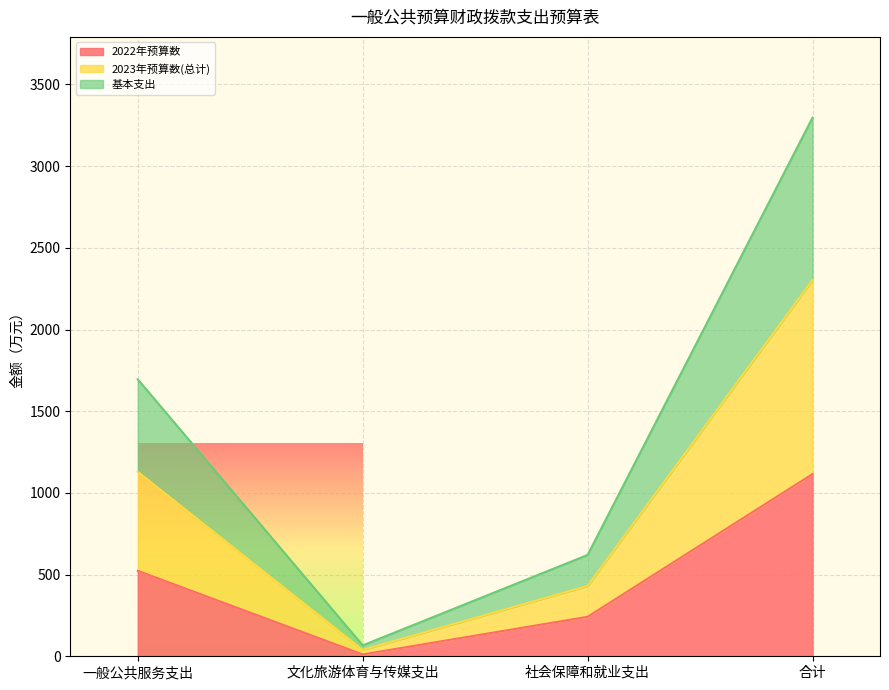

Which series has the widest spread of values?

2023年预算数(总计)